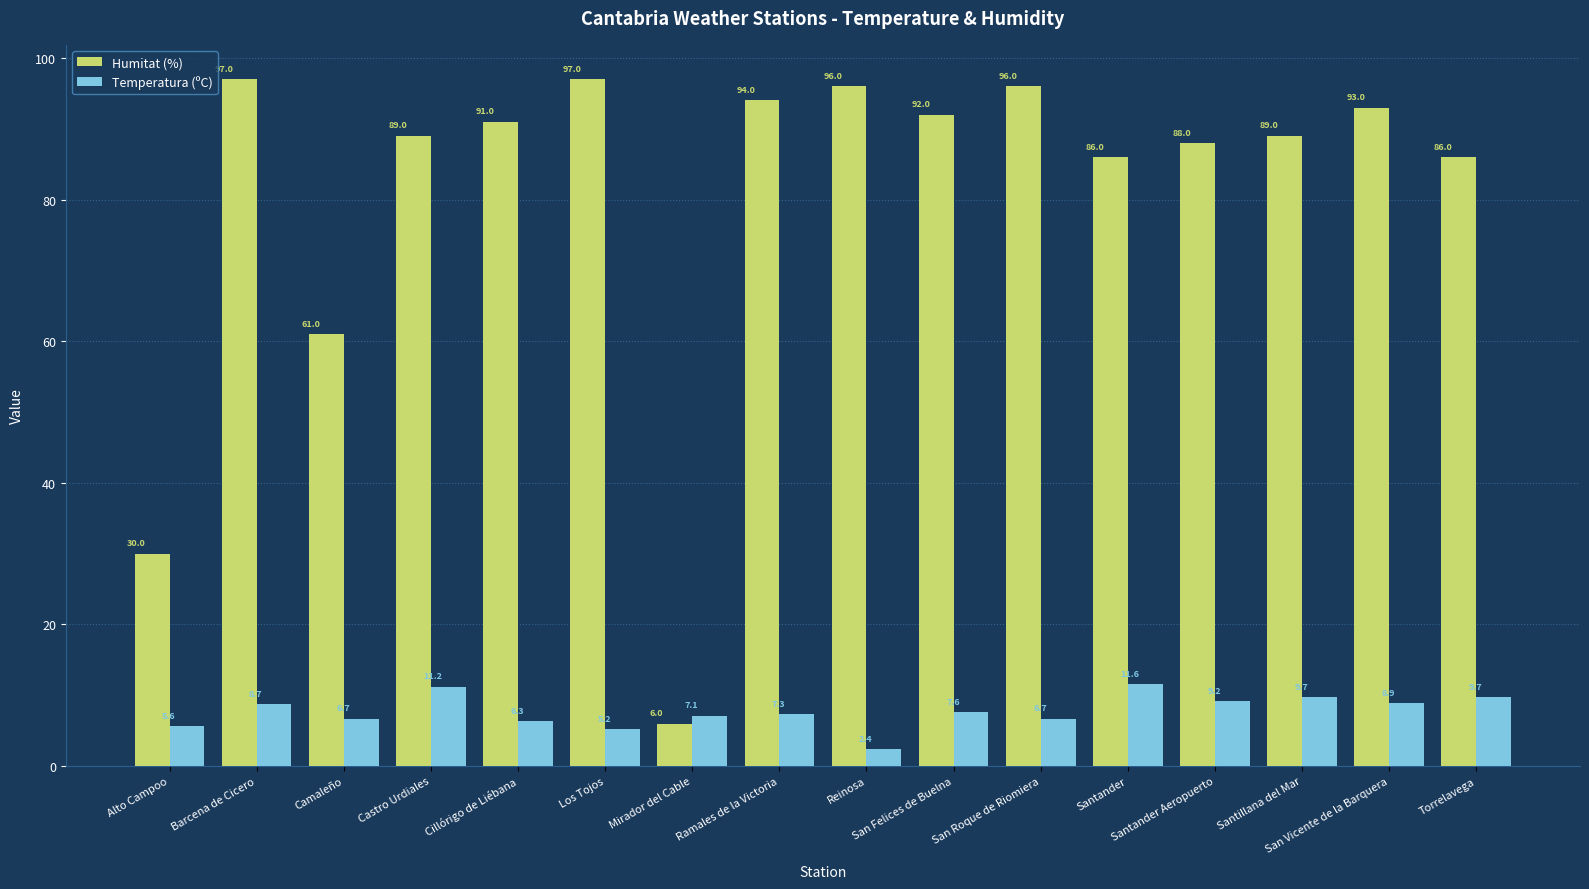

What is the label of the 4th bar from the left?

Castro Urdiales